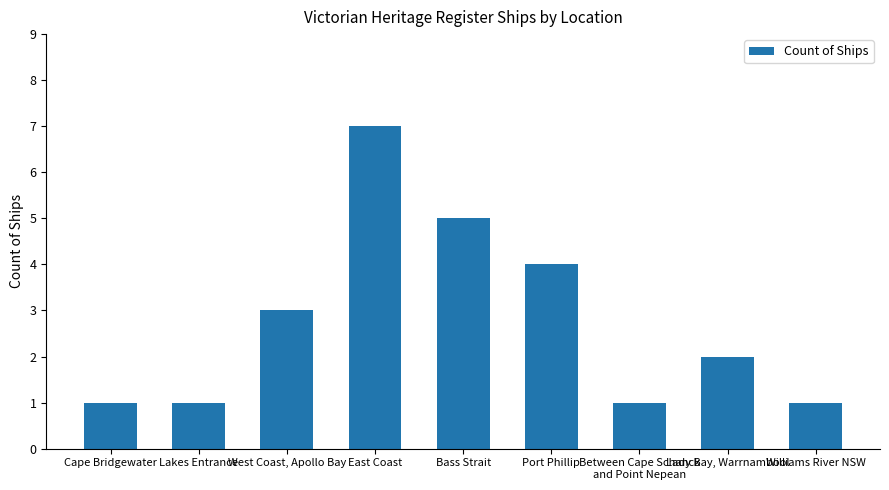

Is it true that the value at Williams River NSW is 1?

True